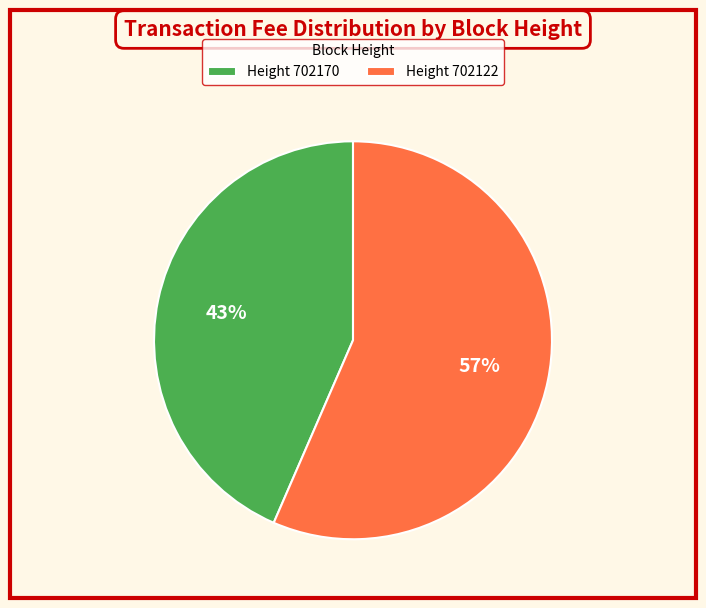

The Height 702170 slice represents 43% of the pie. True or false?

True